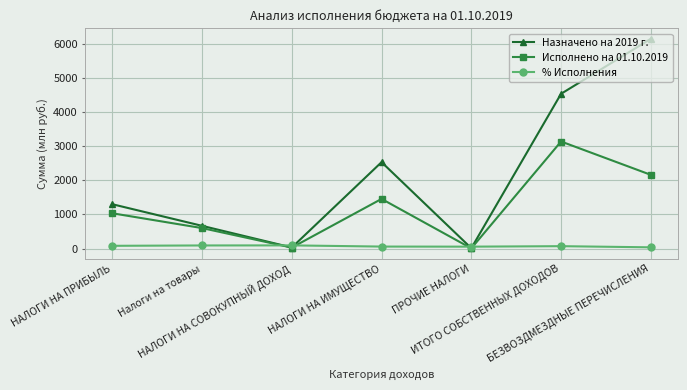

True or false: Назначено на 2019 г. has more than 2 interior local peaks.

False